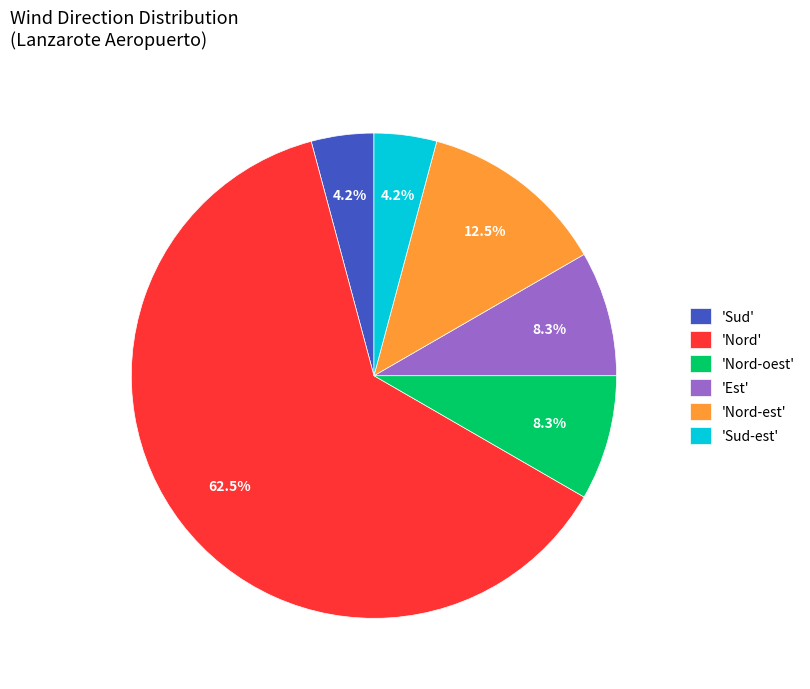

Which has a higher value, 'Nord' or 'Sud-est'?

'Nord'